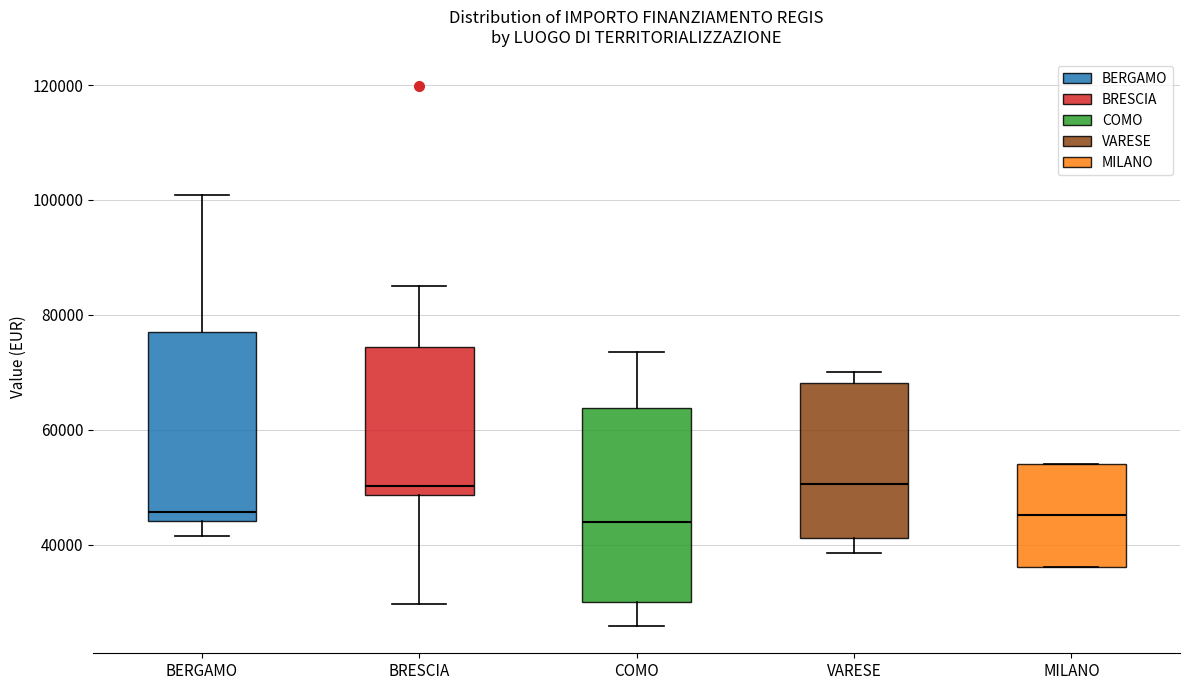

Where is the upper edge of the box for VARESE on the y-axis? The values are not printed on the chart, so give them approximately, as read against the axis.

68000